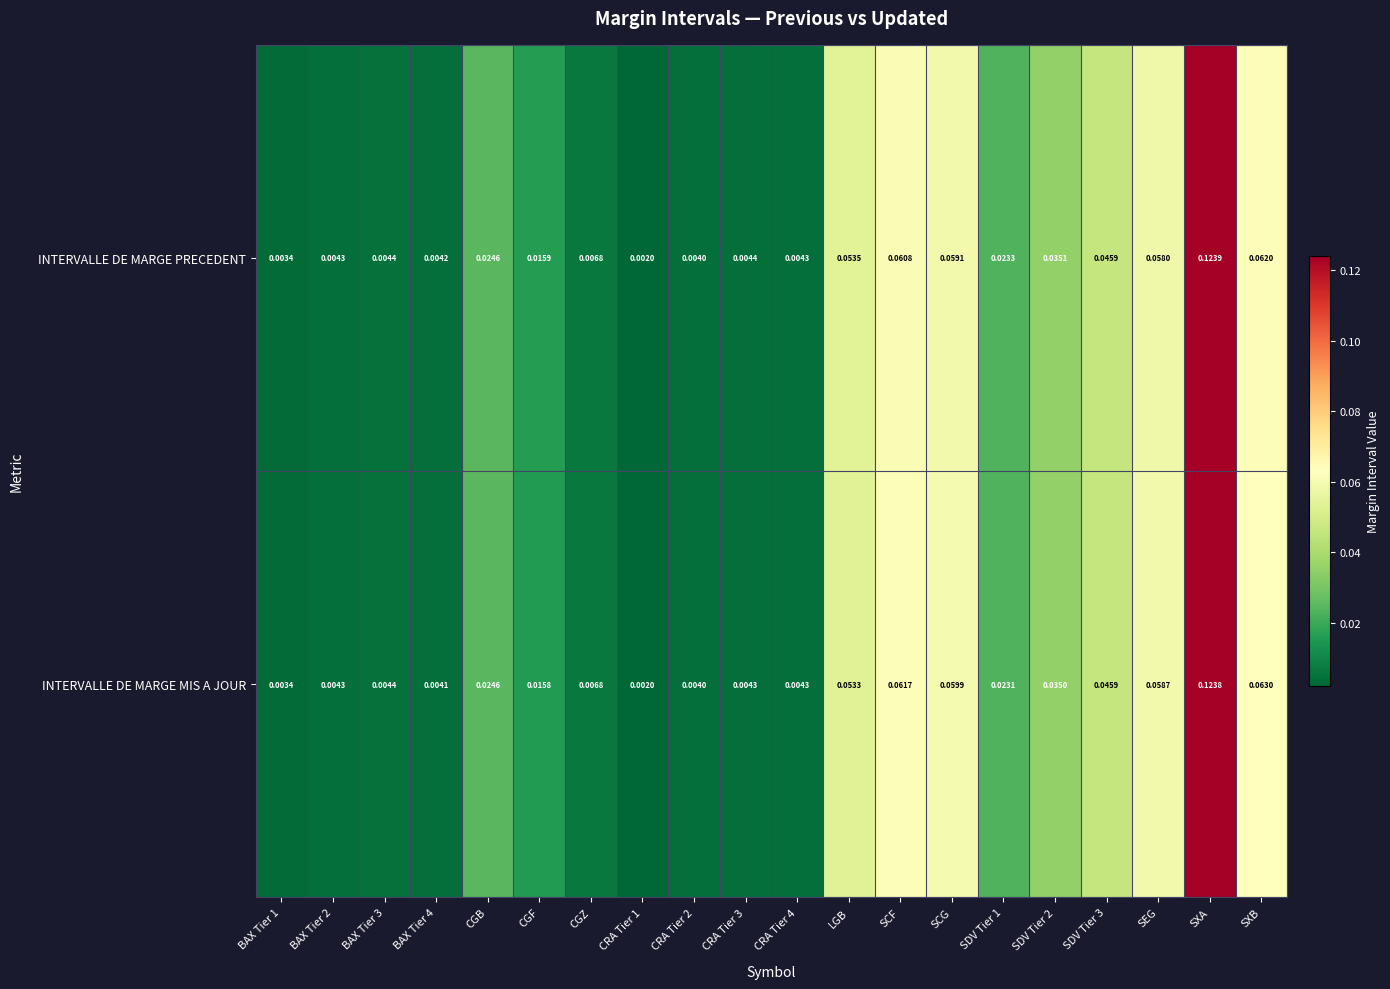

Between BAX Tier 1 and SCG, which series saw the biggest shift?

INTERVALLE DE MARGE MIS A JOUR